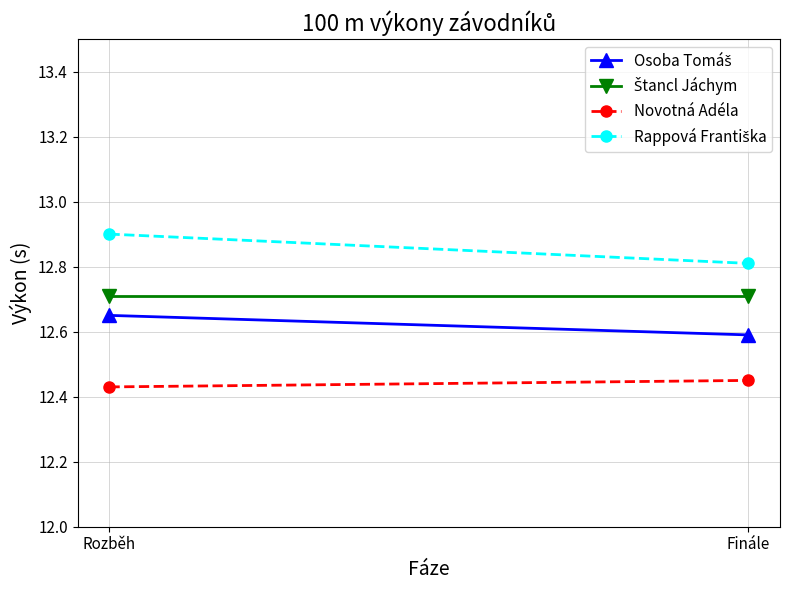

What is the sum of the Štancl Jáchym values at Finále and Rozběh?

25.4